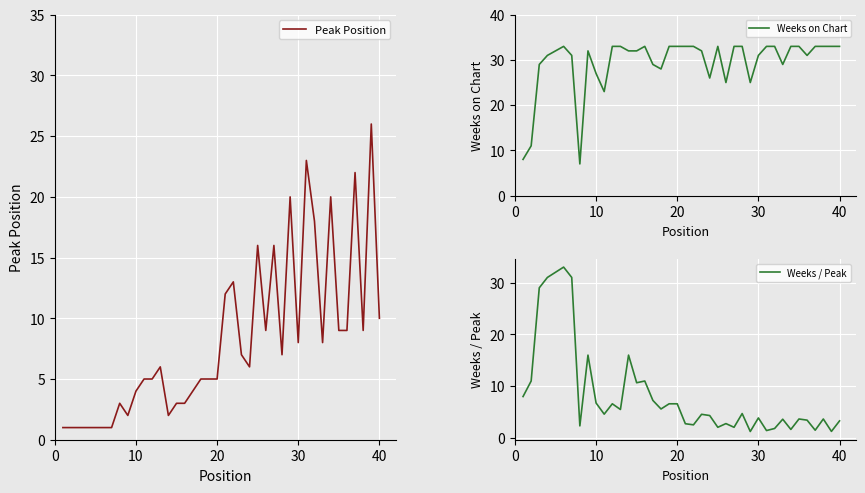

What is the minimum value for Weeks on Chart?

7